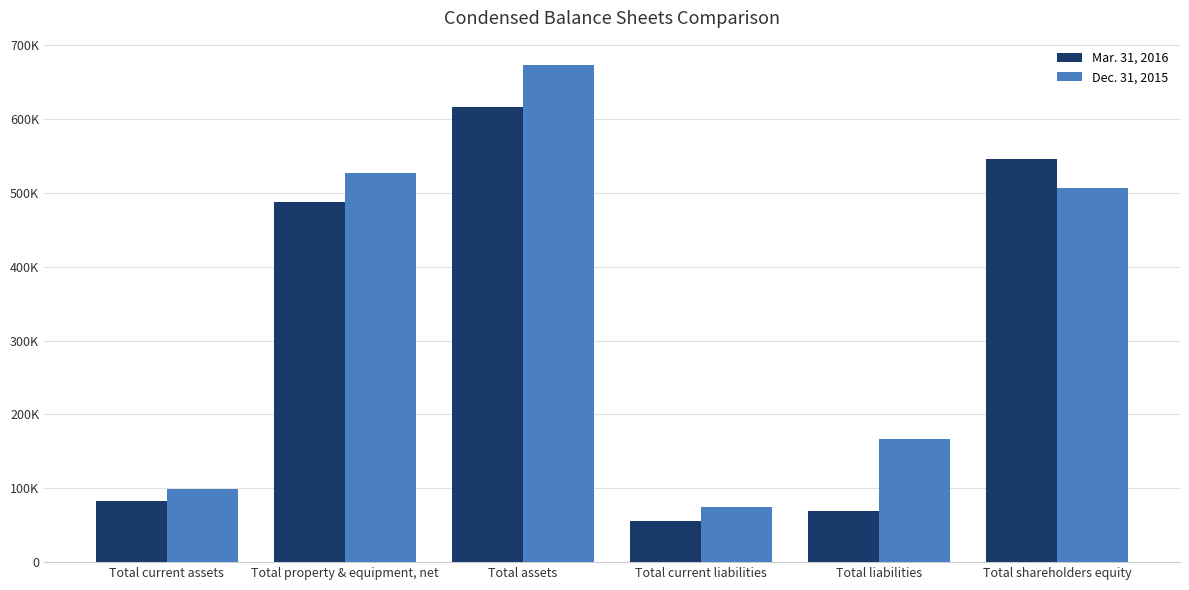

Between Total current liabilities and Total shareholders equity, which series saw the biggest shift?

Mar. 31, 2016